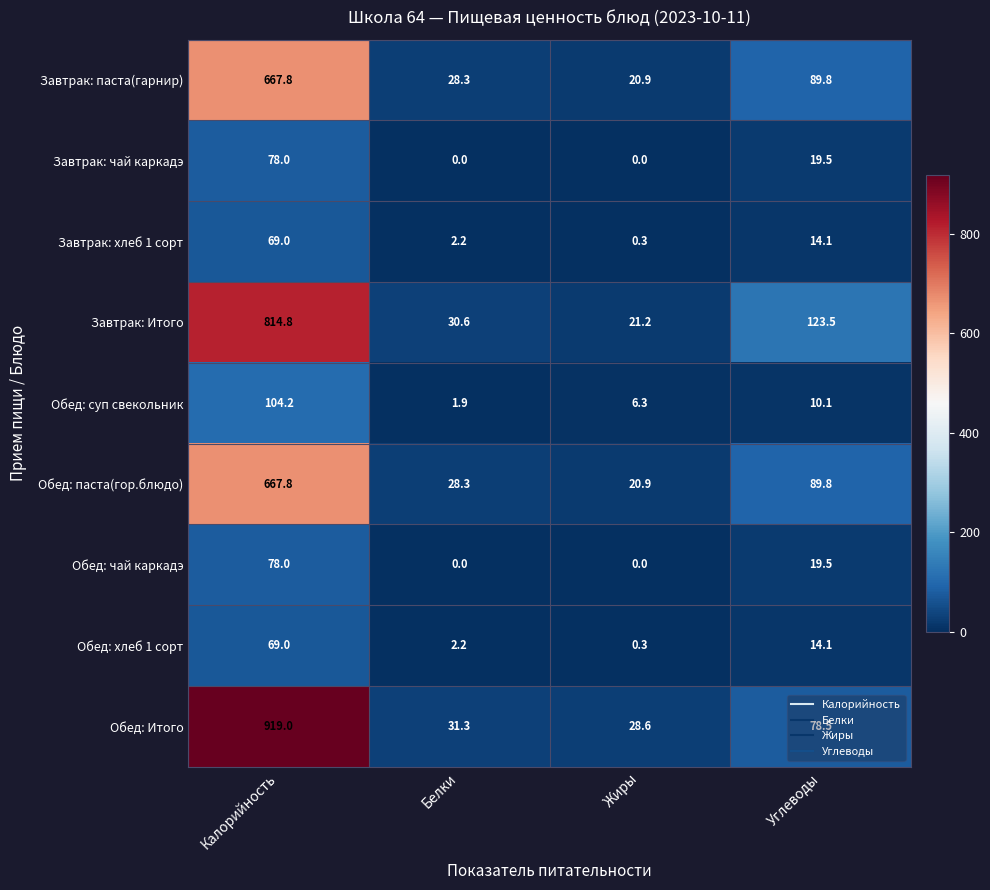

What is the difference between the highest and lowest values at Калорийность?

850.0